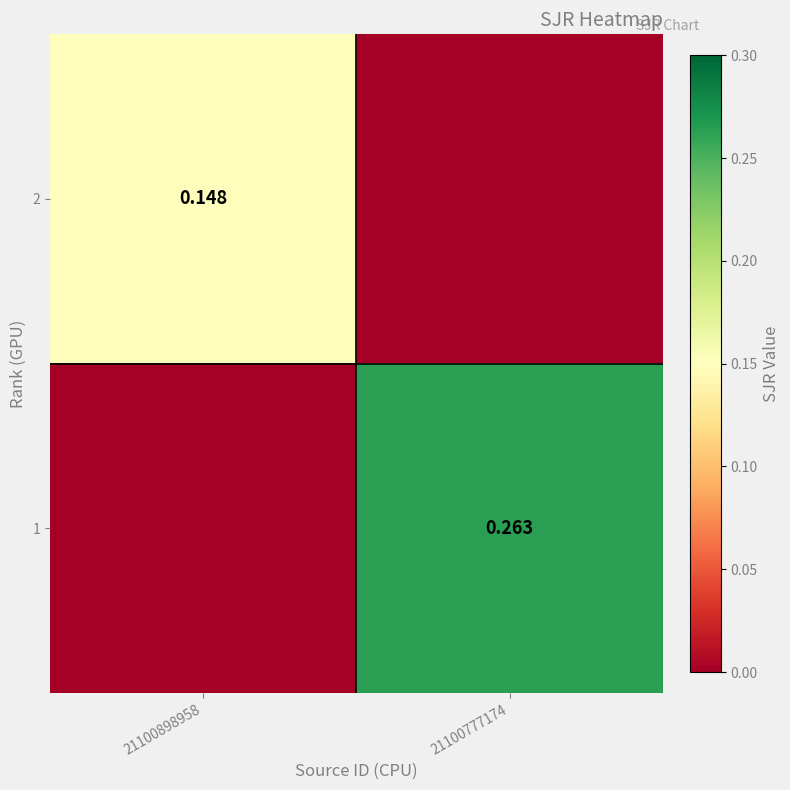

Which series has the largest range (max minus min)?

1